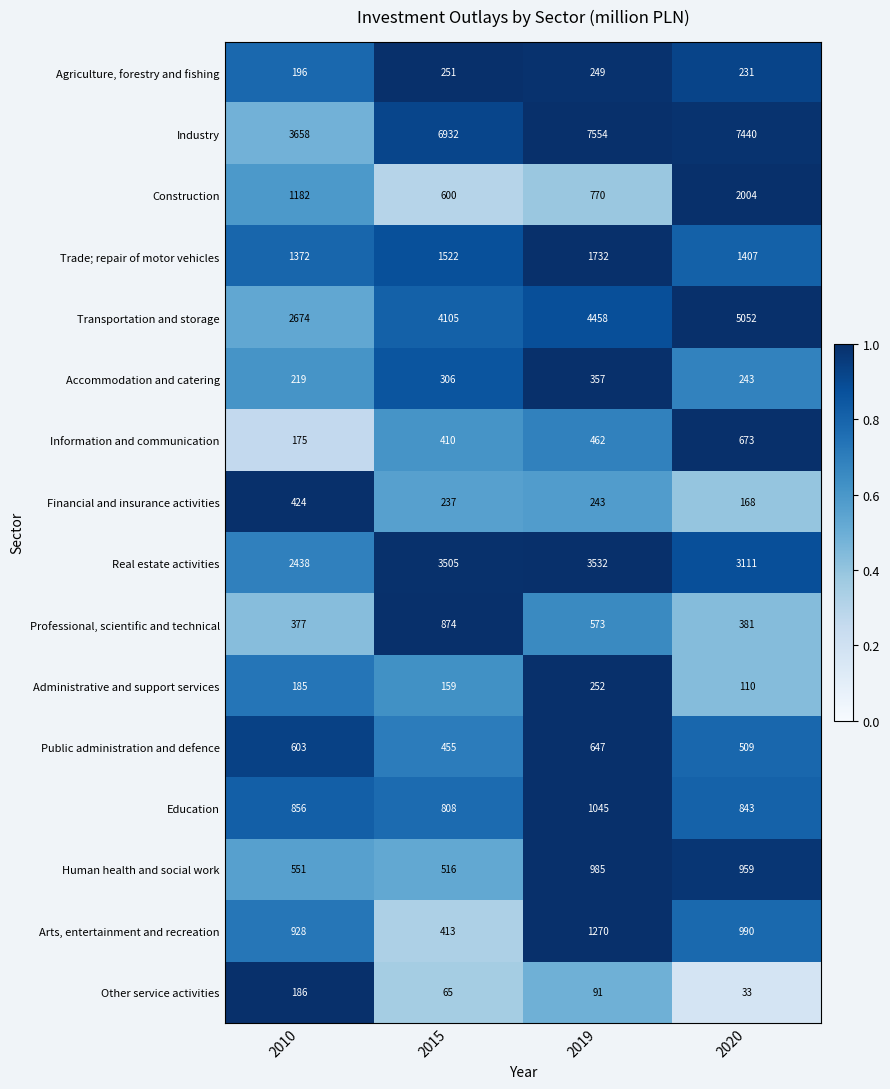

What is the difference between the maximum and minimum values in the Human health and social work series?

469